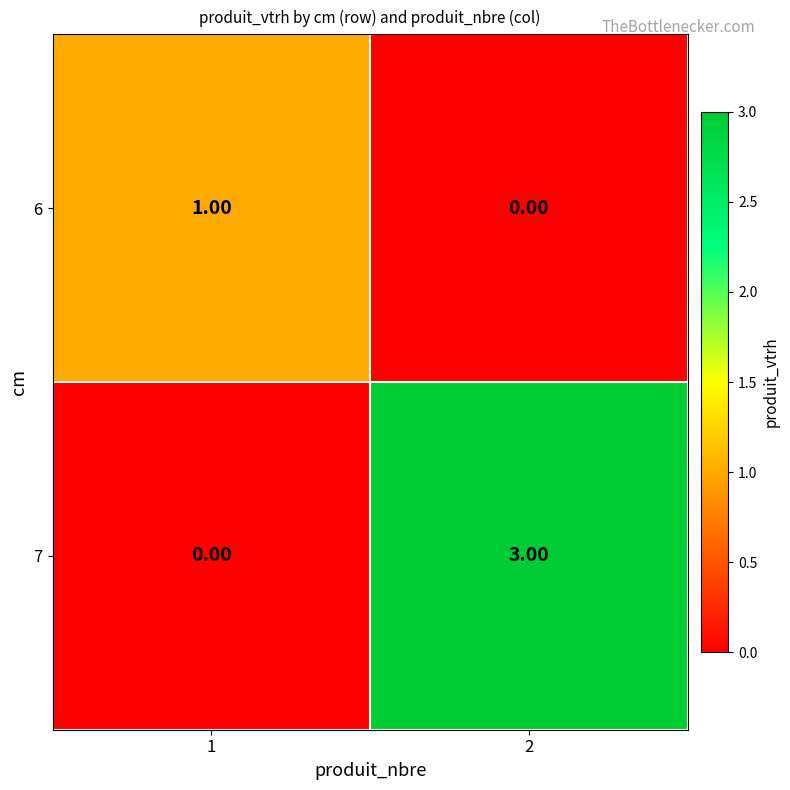

Between 1 and 2, which series saw the biggest shift?

7